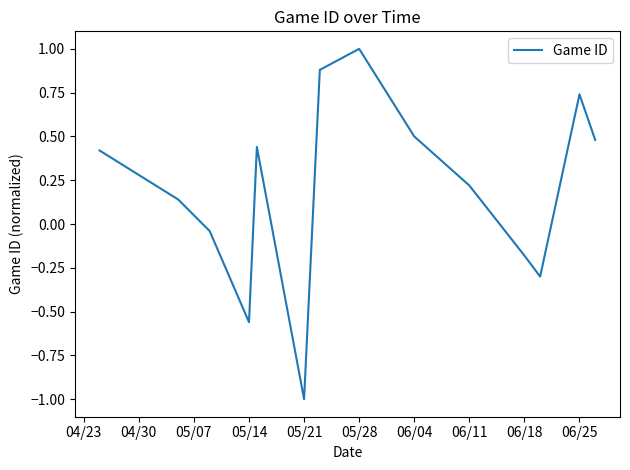

Does the chart display data point markers on the line(s)?

No